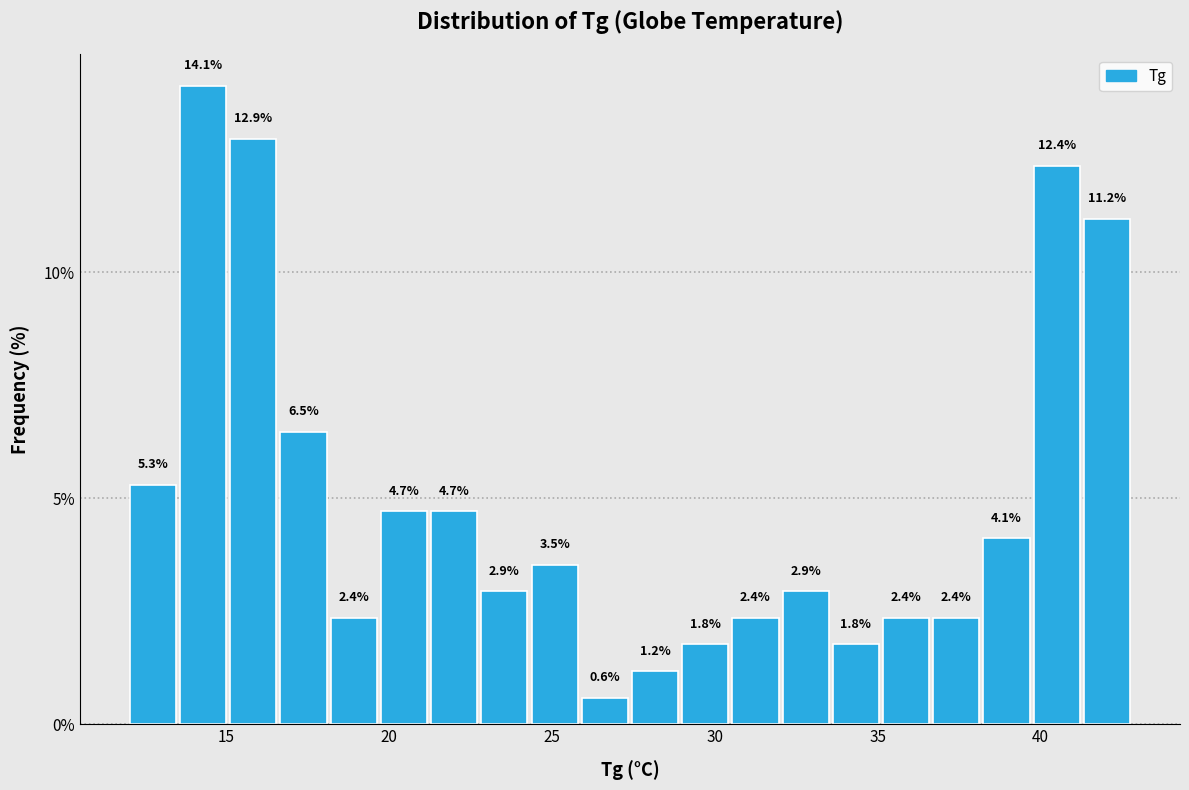

Around what value on the x-axis is the tallest bar? Give the approximate position of its centre, as read against the axis.

14.5